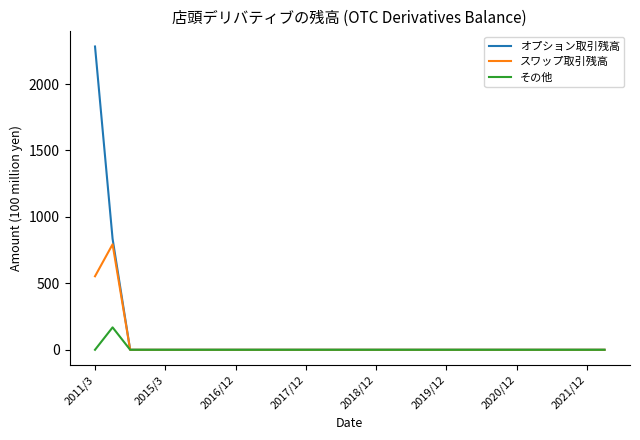

What are all the series names shown in the legend?

オプション取引残高, スワップ取引残高, その他